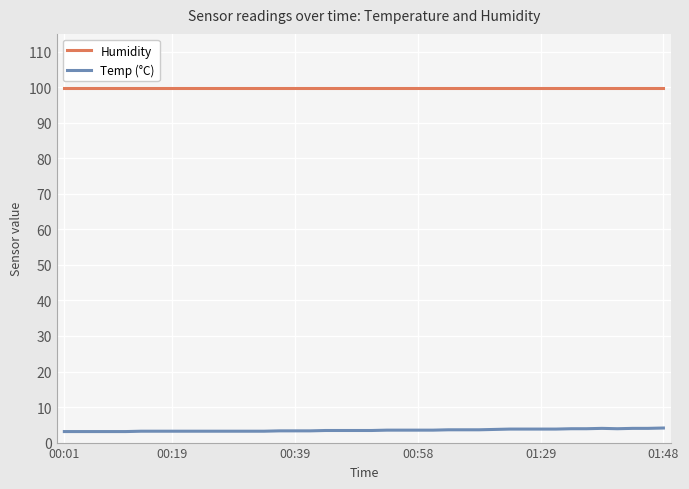

True or false: Humidity and Temp (°C) intersect in this chart.

False